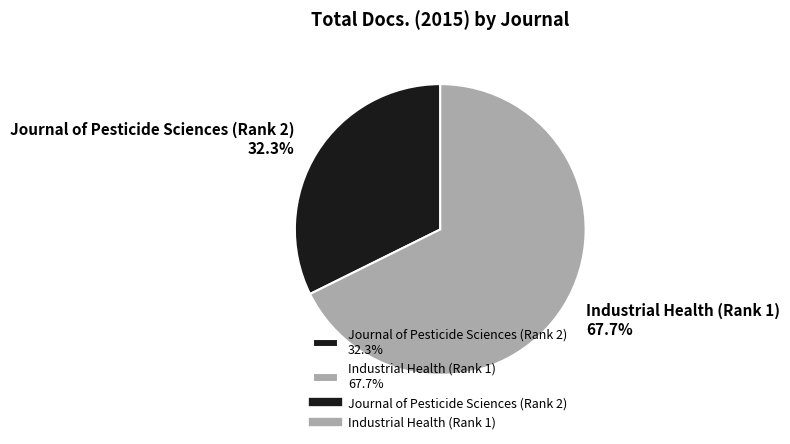

Which slice represents more than half of the pie?

Industrial Health (Rank 1)